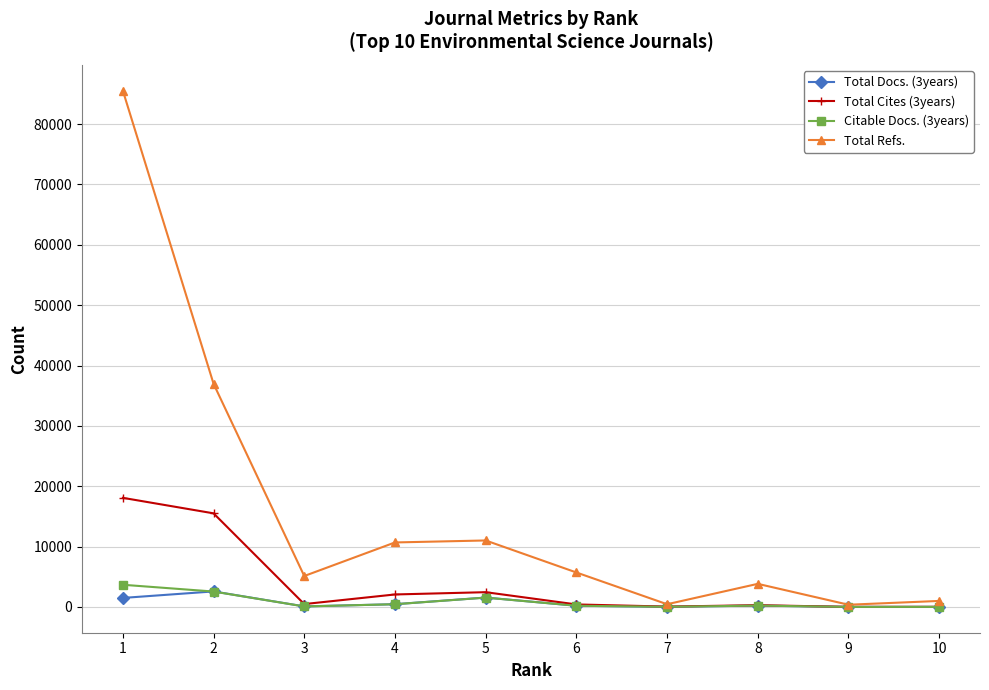

Is this an area chart (filled region under the line)?

No